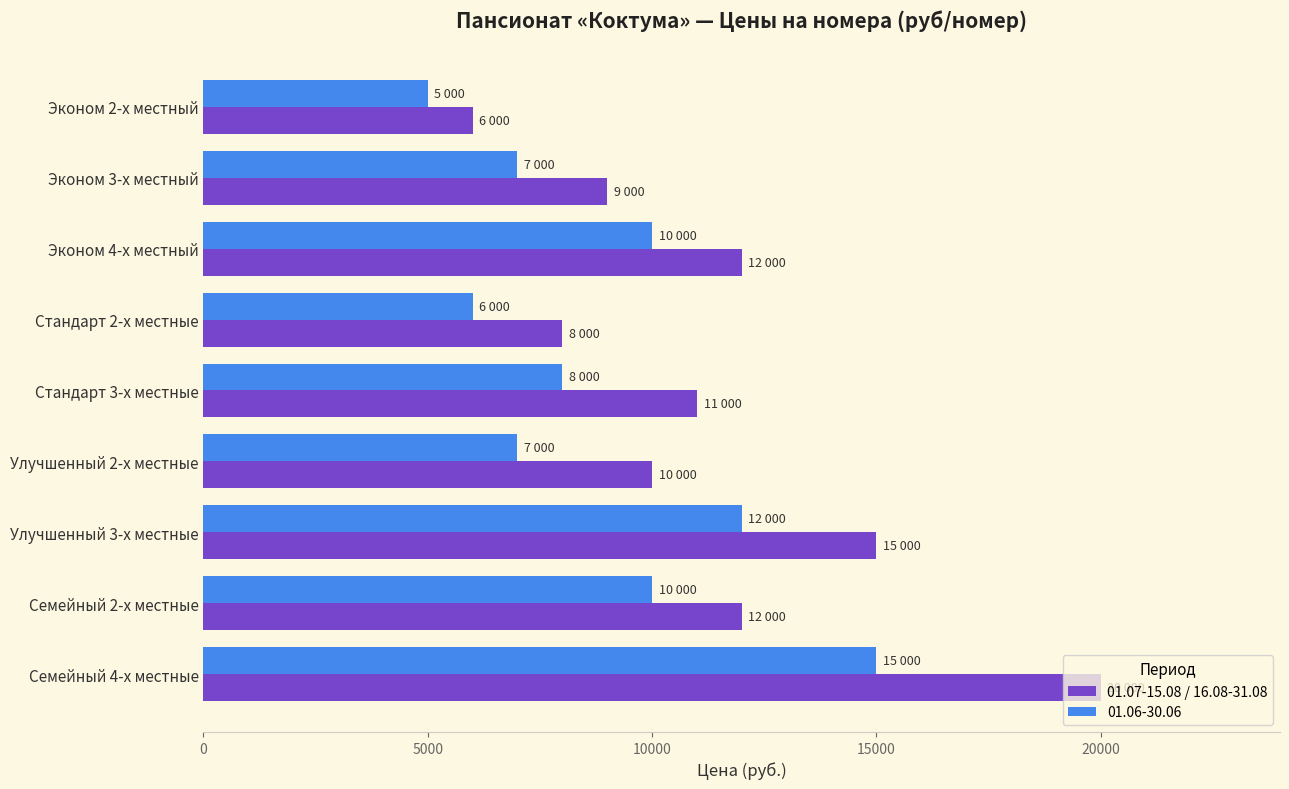

What value does the 01.06-30.06 series have at Улучшенный 3-х местные, to the nearest 50?

12000